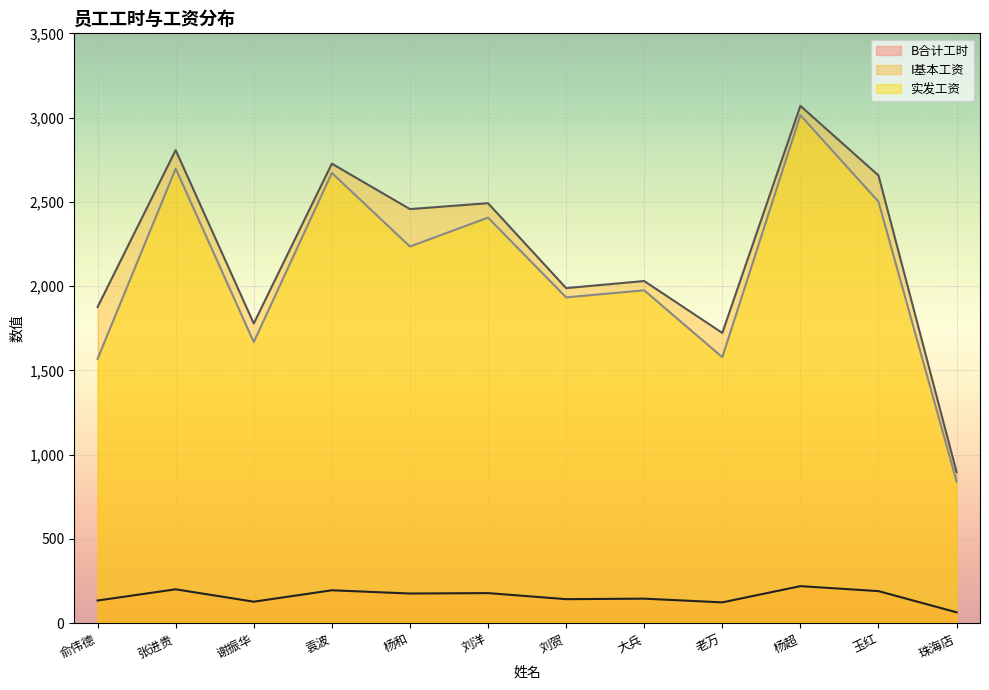

Which label corresponds to the largest value in the chart?

杨超